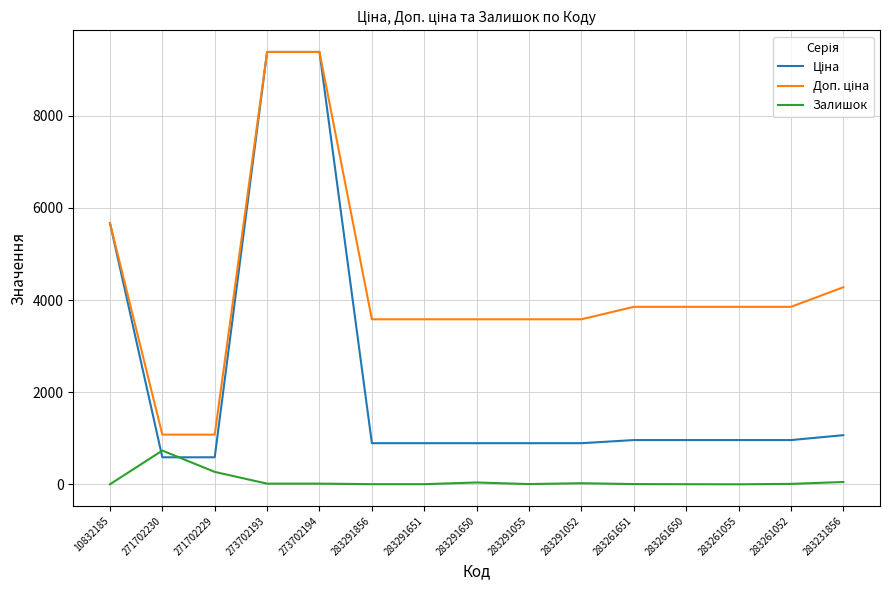

What is the greatest value displayed?

9384.0